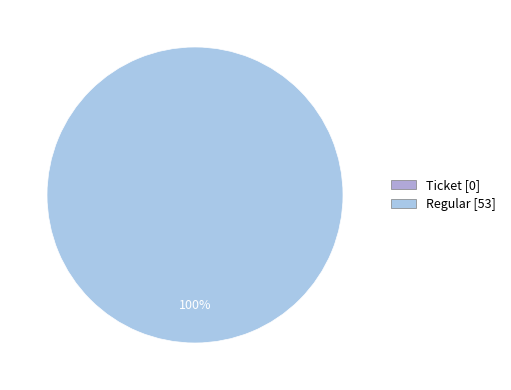

Rank the categories by value from lowest to highest.

Ticket (io_index=0), Regular (io_index=53)